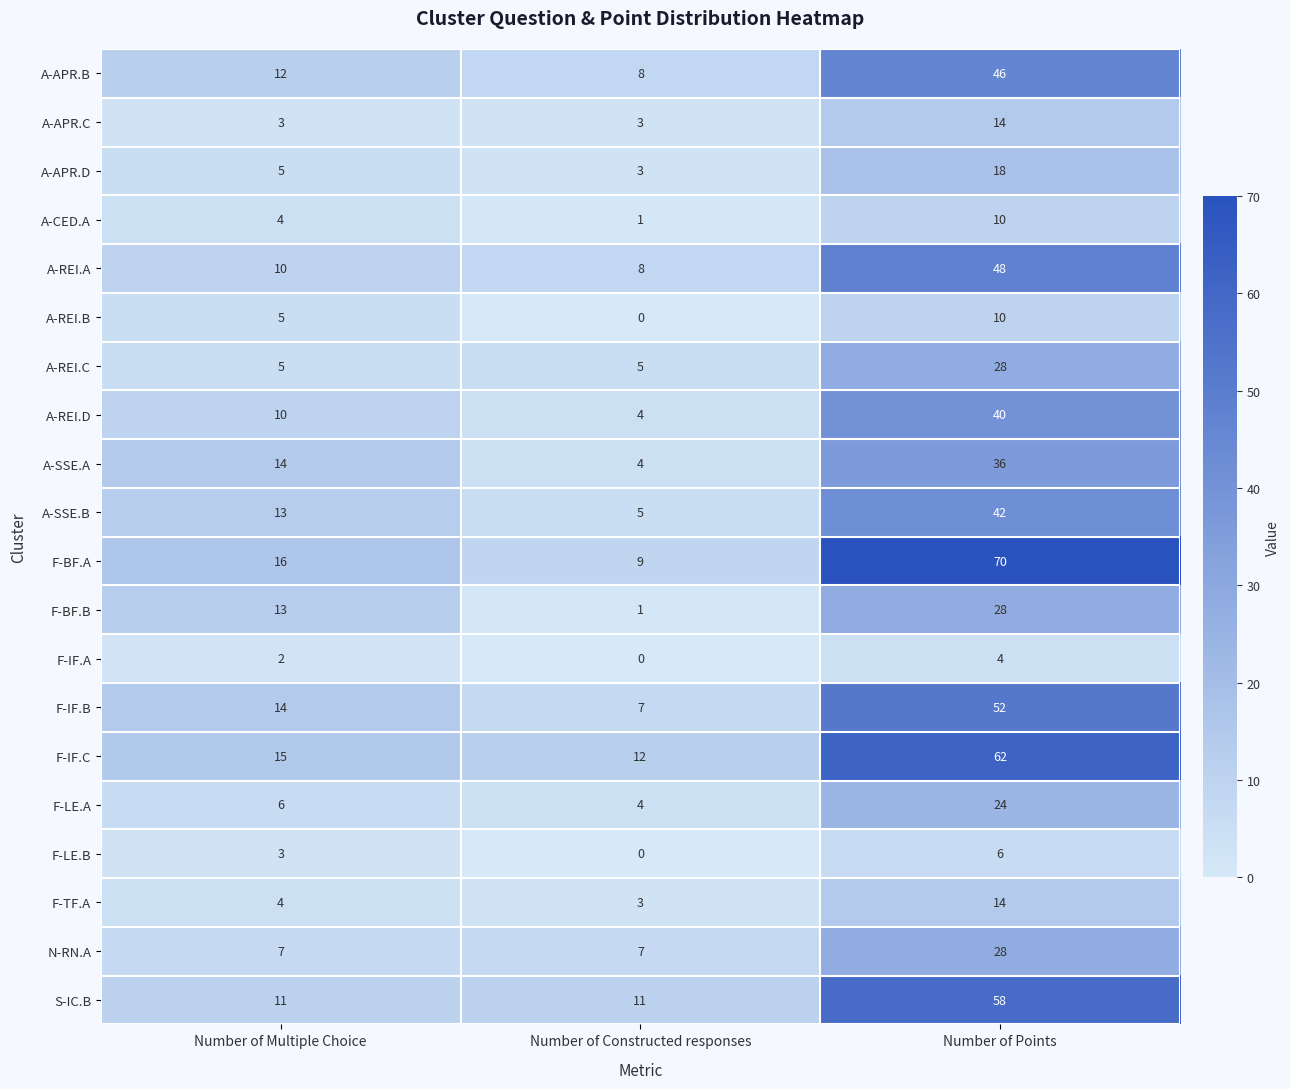

What is the sum of all A-REI.B values?

15